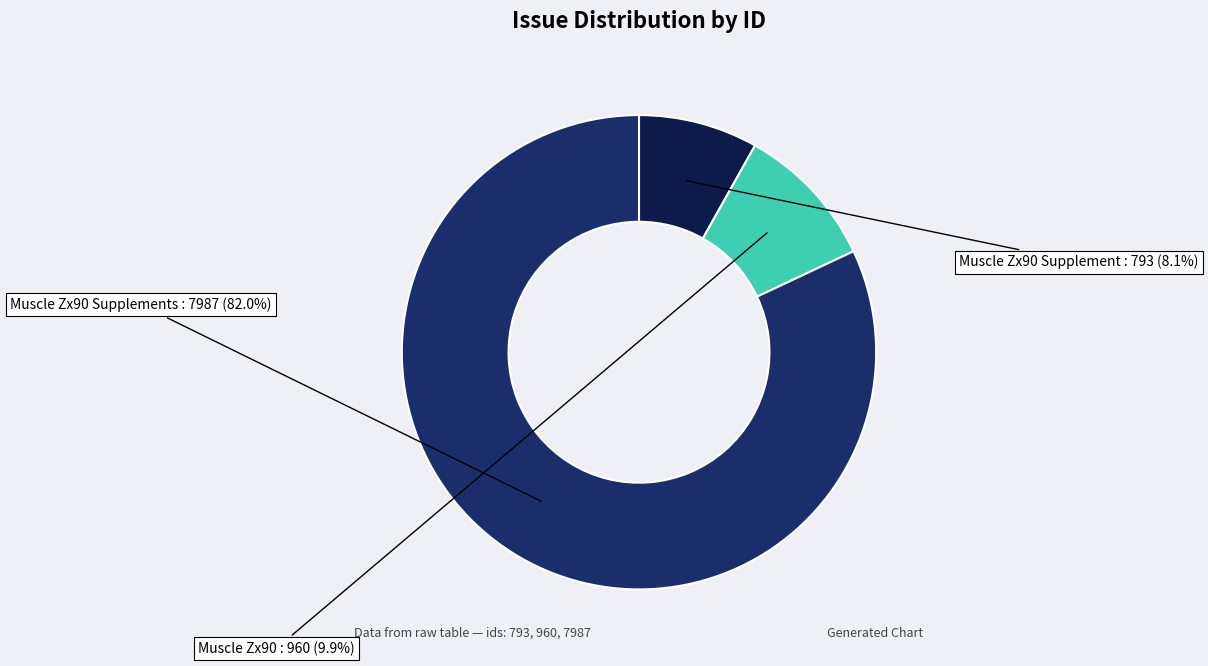

True or false: Muscle Zx90 accounts for 1% of the total.

False